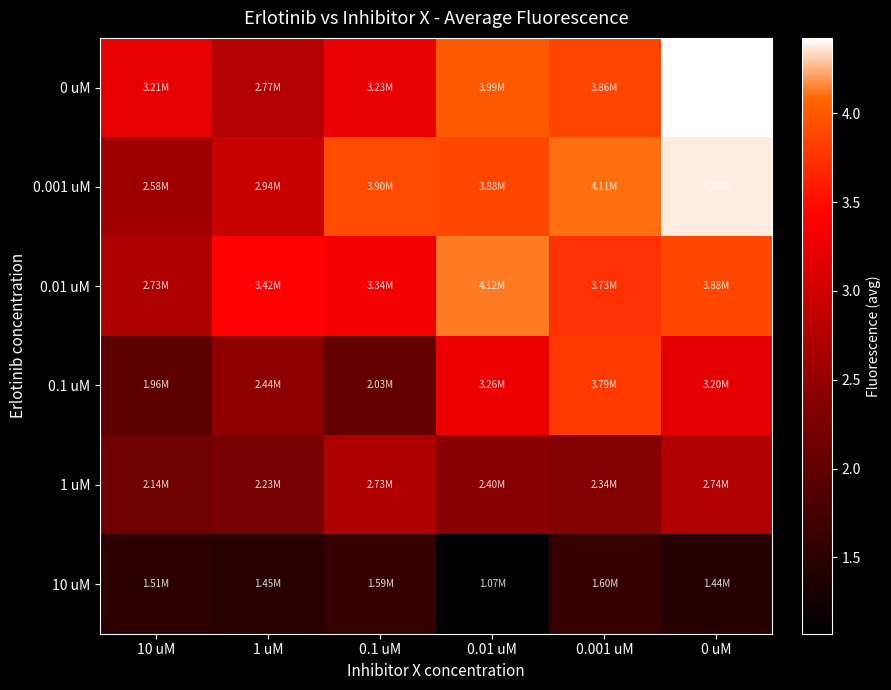

What is the smallest value displayed?

1069800.0